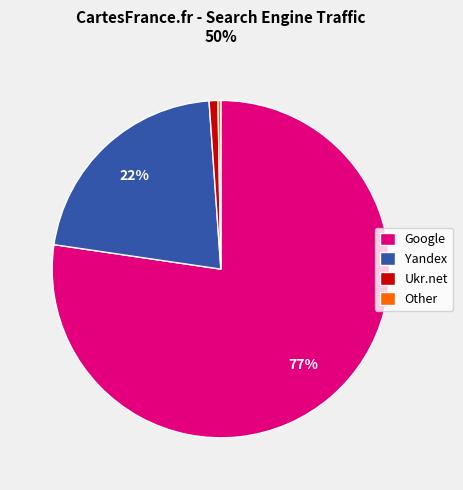

To the nearest percent, what is the average slice percentage?

25%